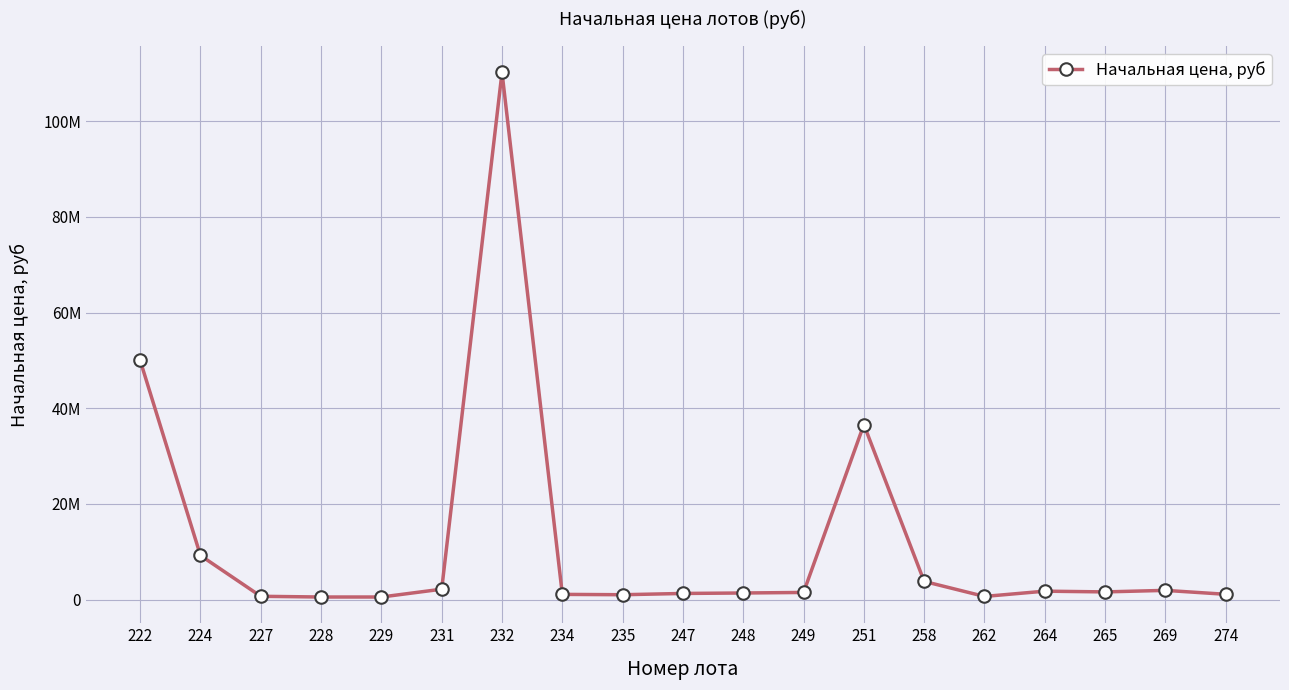

Rank the categories by value from highest to lowest.

232, 222, 251, 224, 258, 231, 269, 264, 265, 249, 248, 247, 274, 234, 235, 227, 262, 228, 229